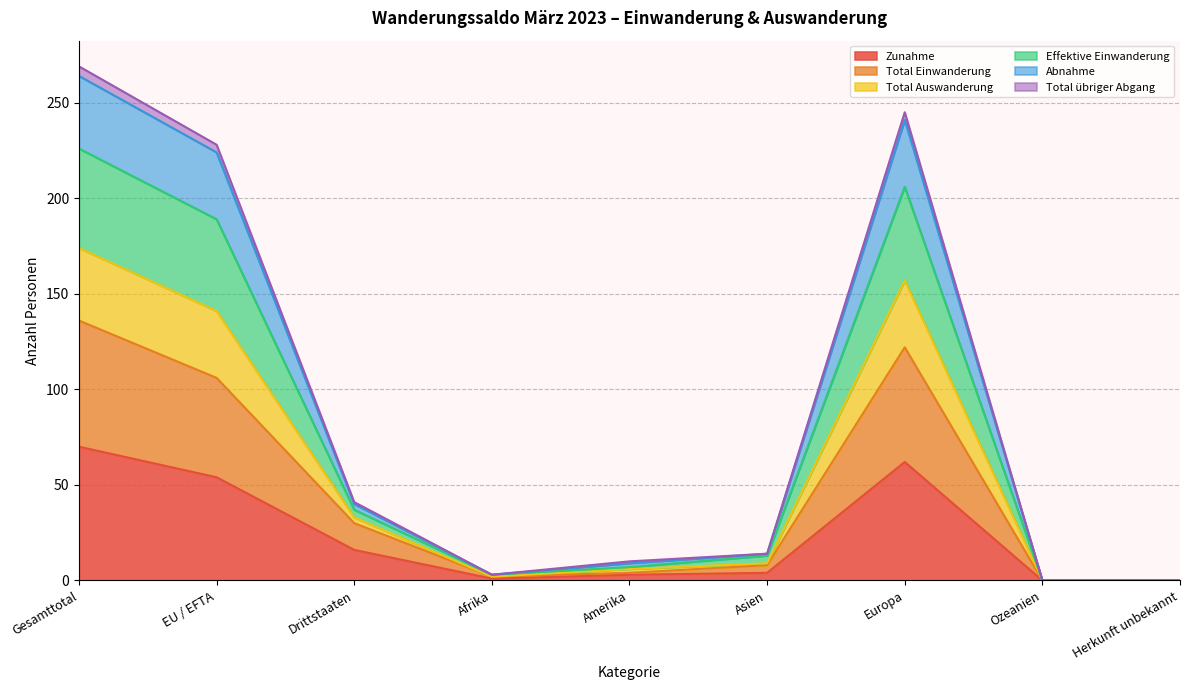

True or false: Total Einwanderung has more than 1 points higher than both neighbors.

False